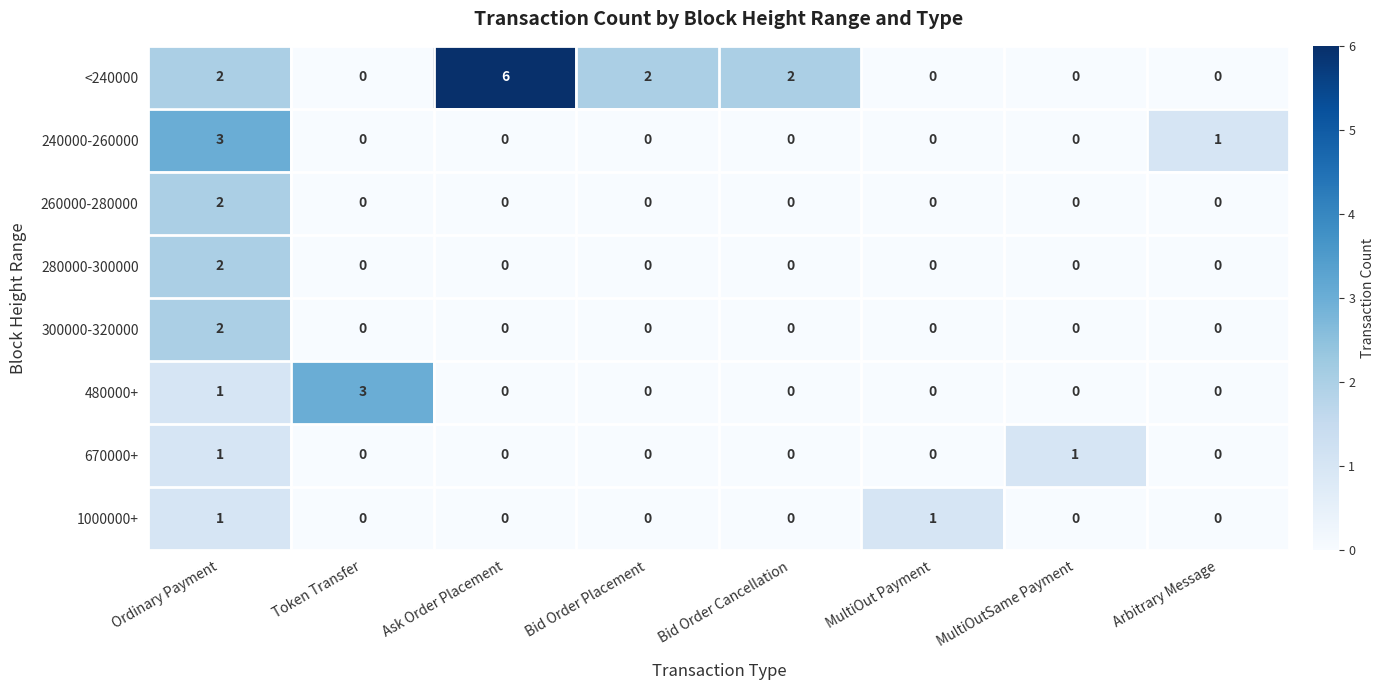

Count the 280000-300000 values in the range 0 to 1.

7